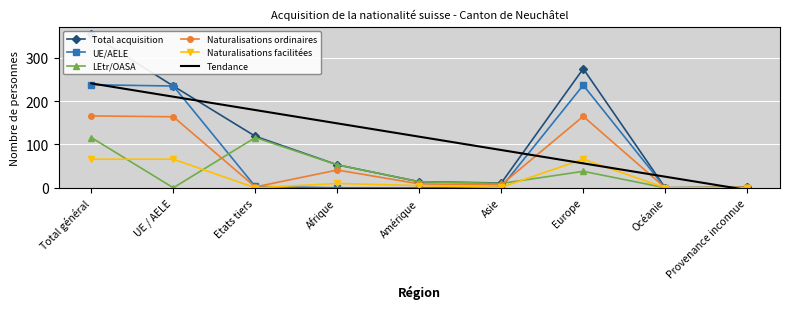

Reading left to right, extract all data points from this chart.

Total acquisition: Total général=354.0	UE / AELE=235.0	Etats tiers=119.0	Afrique=53.0	Amérique=14.0	Asie=11.0	Europe=275.0	Océanie=0.0	Provenance inconnue=1.0
UE/AELE: Total général=238.0	UE / AELE=235.0	Etats tiers=3.0	Afrique=0.0	Amérique=0.0	Asie=1.0	Europe=237.0	Océanie=0.0	Provenance inconnue=0.0
LEtr/OASA: Total général=116.0	UE / AELE=0.0	Etats tiers=116.0	Afrique=53.0	Amérique=14.0	Asie=10.0	Europe=38.0	Océanie=0.0	Provenance inconnue=1.0
Naturalisations ordinaires: Total général=166.0	UE / AELE=164.0	Etats tiers=2.0	Afrique=41.0	Amérique=9.0	Asie=7.0	Europe=165.0	Océanie=0.0	Provenance inconnue=1.0
Naturalisations facilitées: Total général=66.0	UE / AELE=66.0	Etats tiers=0.0	Afrique=10.0	Amérique=5.0	Asie=1.0	Europe=66.0	Océanie=0.0	Provenance inconnue=0.0
Tendance: Total général=241.1	UE / AELE=210.3	Etats tiers=179.6	Afrique=148.8	Amérique=118.0	Asie=87.2	Europe=56.4	Océanie=25.6	Provenance inconnue=-5.1